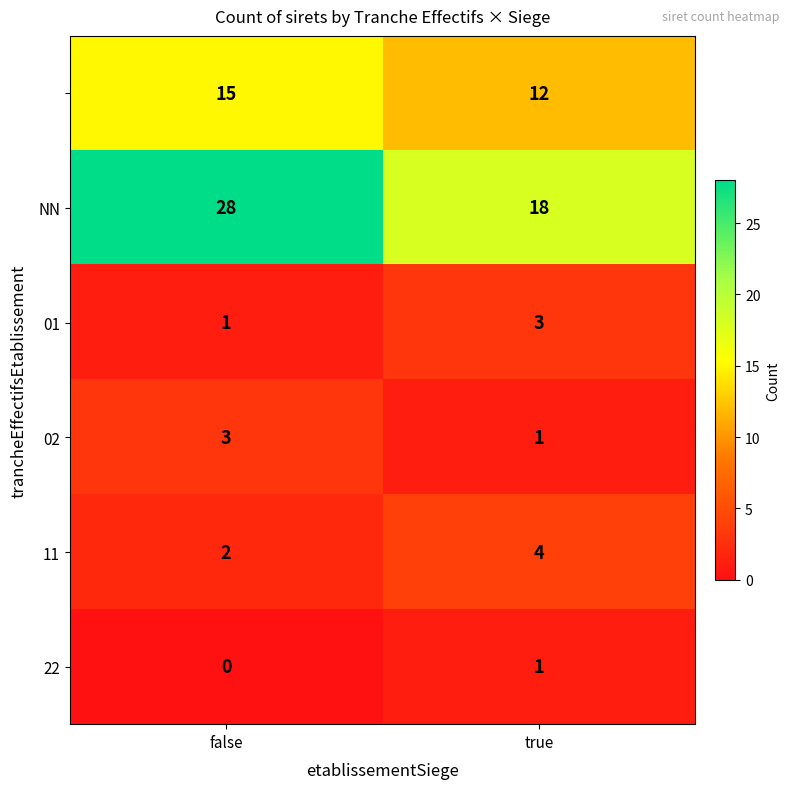

What is the difference between the highest and lowest values at false?

28